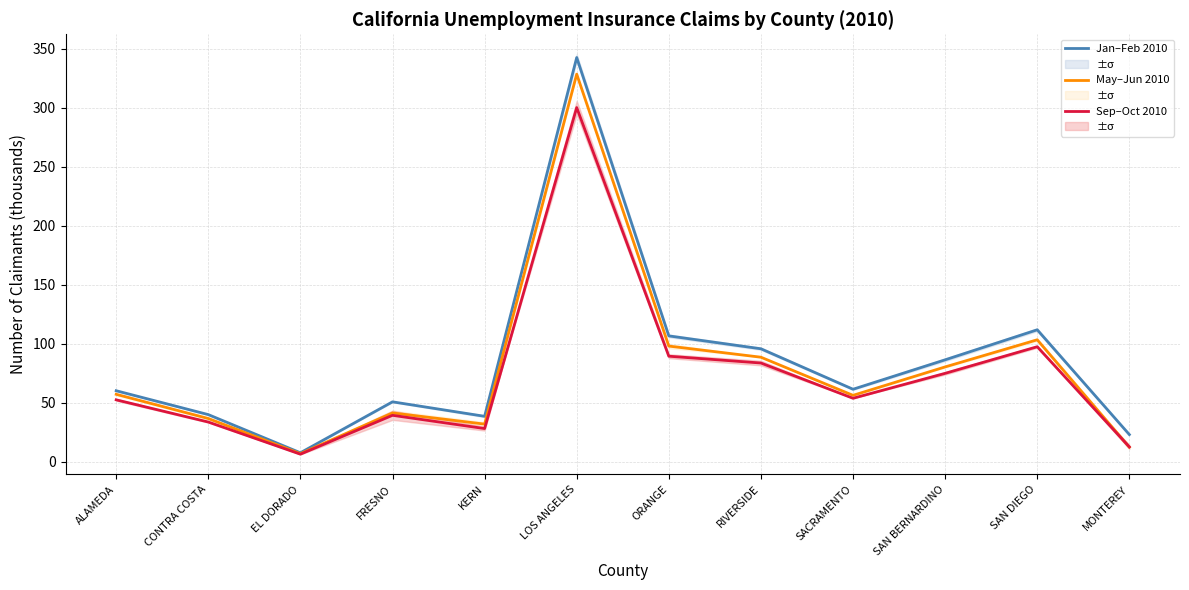

Which series has the widest spread of values?

Jan–Feb 2010